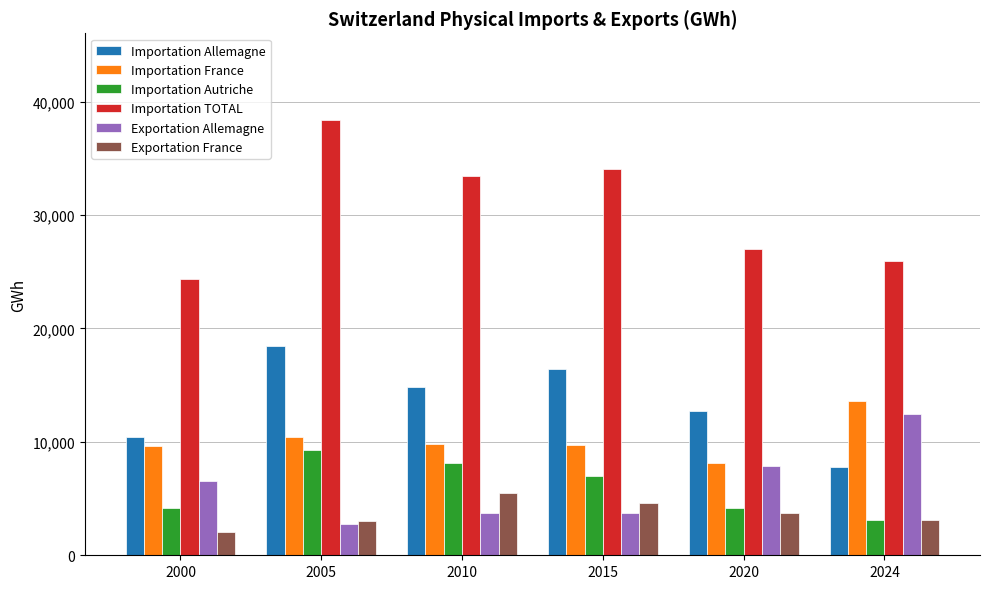

What is the average value of the Exportation Allemagne series?

6181